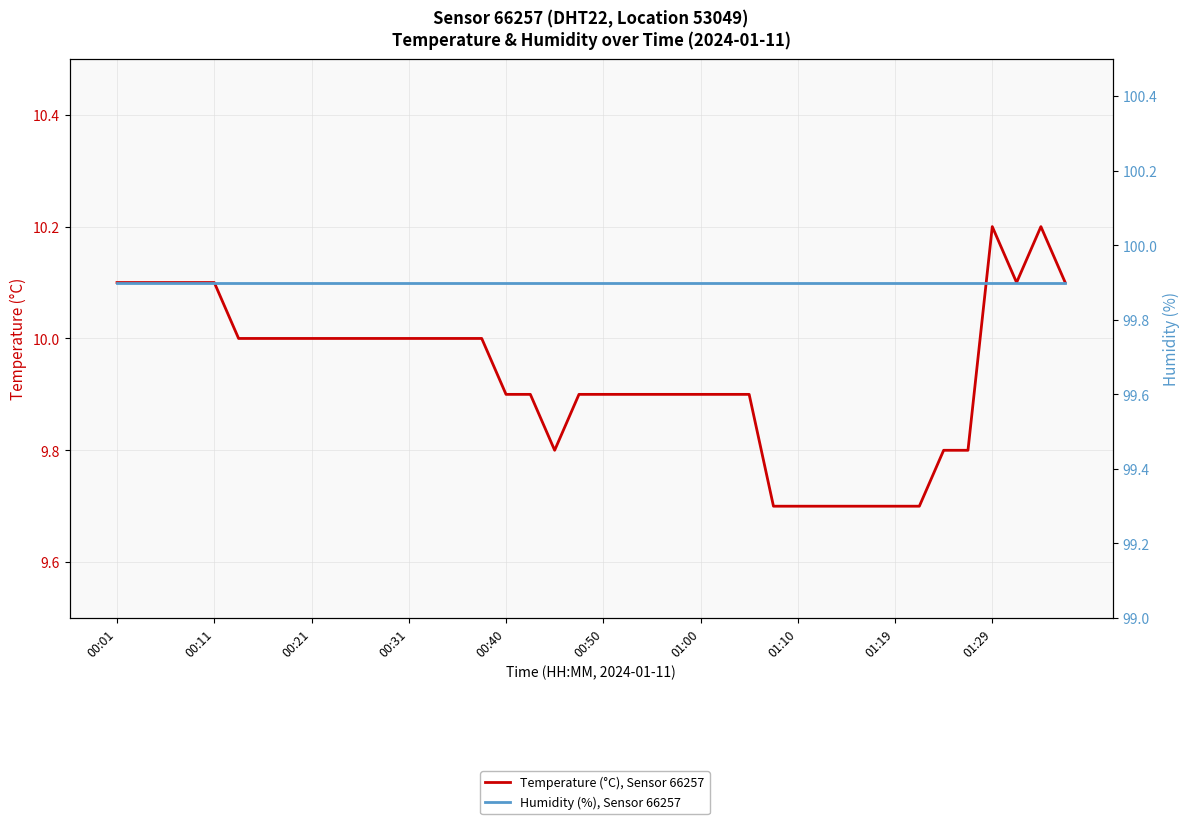

True or false: Temperature (°C), Sensor 66257 and Humidity (%), Sensor 66257 cross at least once.

False